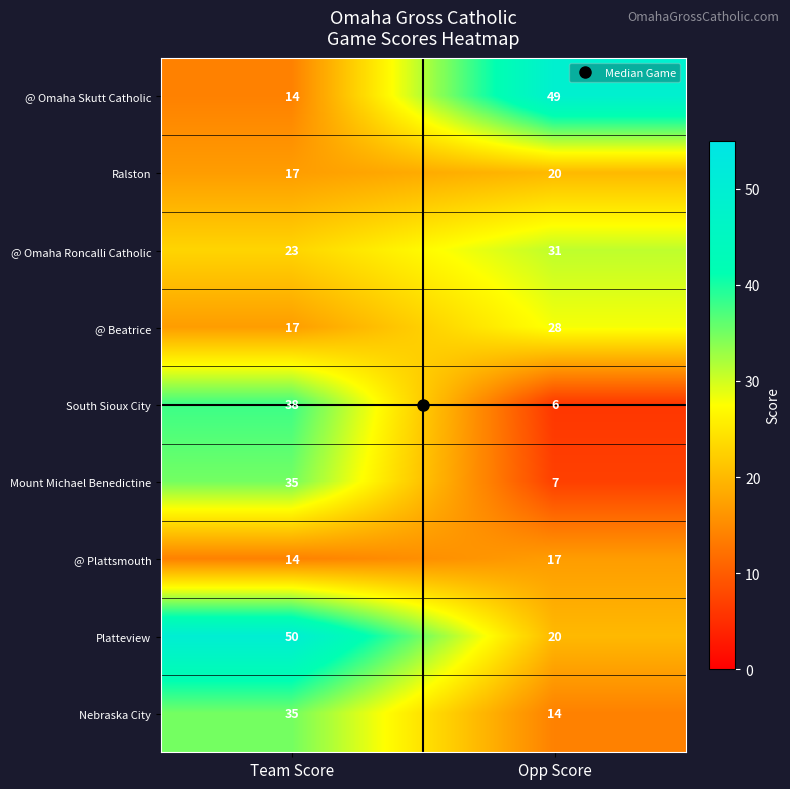

What is the lowest value of the @ Omaha Skutt Catholic series?

14